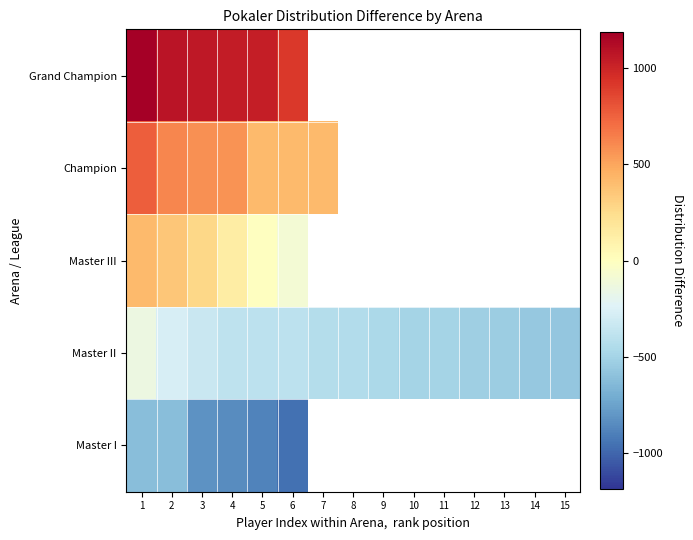

What is the average value of the Master II series?

-428.7